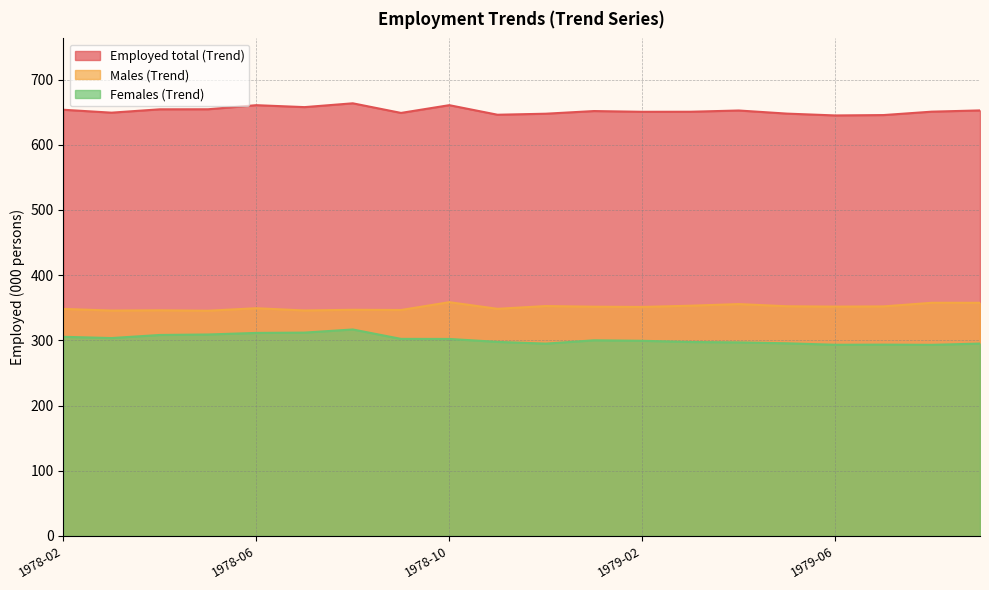

What is the label of the 3rd point from the right?

1979-07